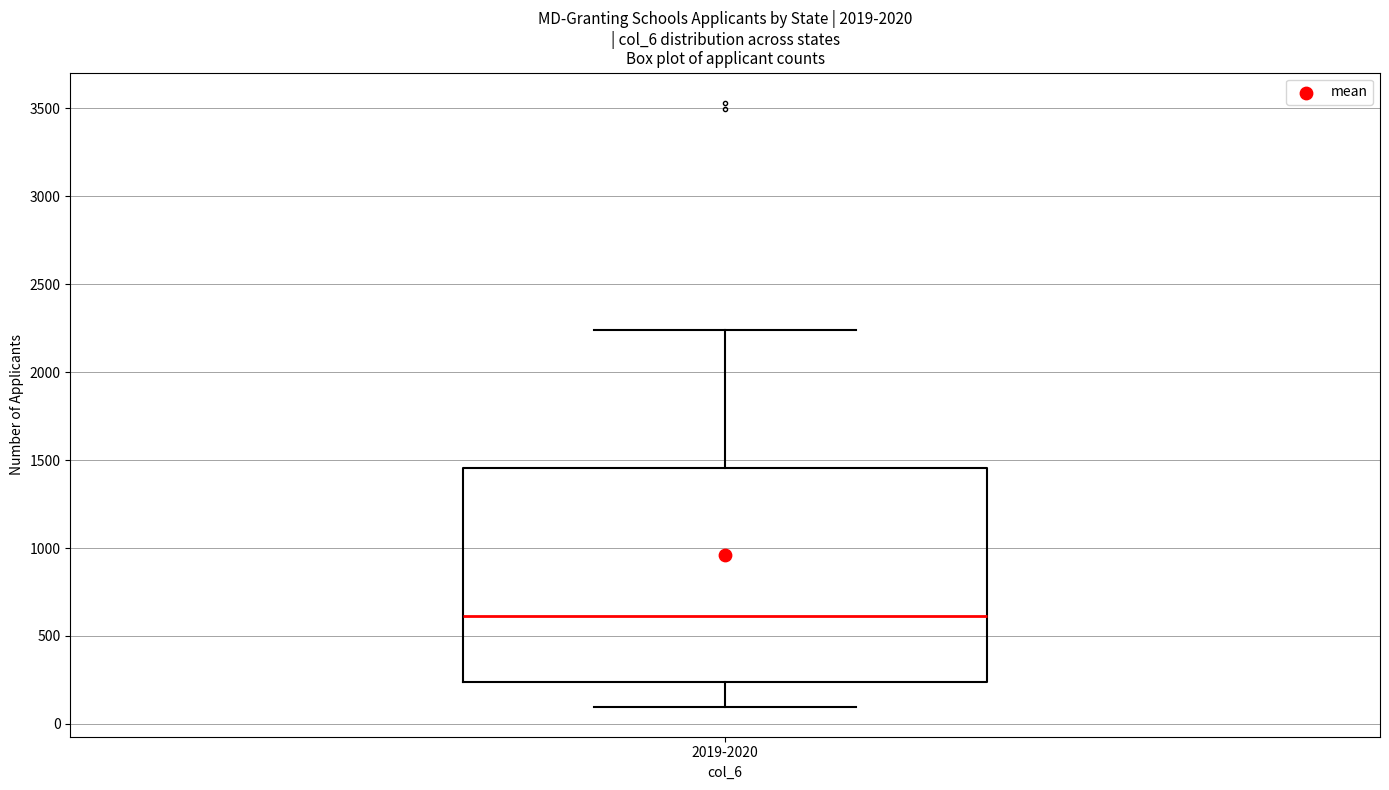

Transcribe this box plot: give where the median line is, the range the box spans, and where the two whiskers end, as read against the y-axis. The values are not printed on the chart, so give them approximately, as read against the axis.

median 600, box 250 to 1450, whiskers 100 to 2250